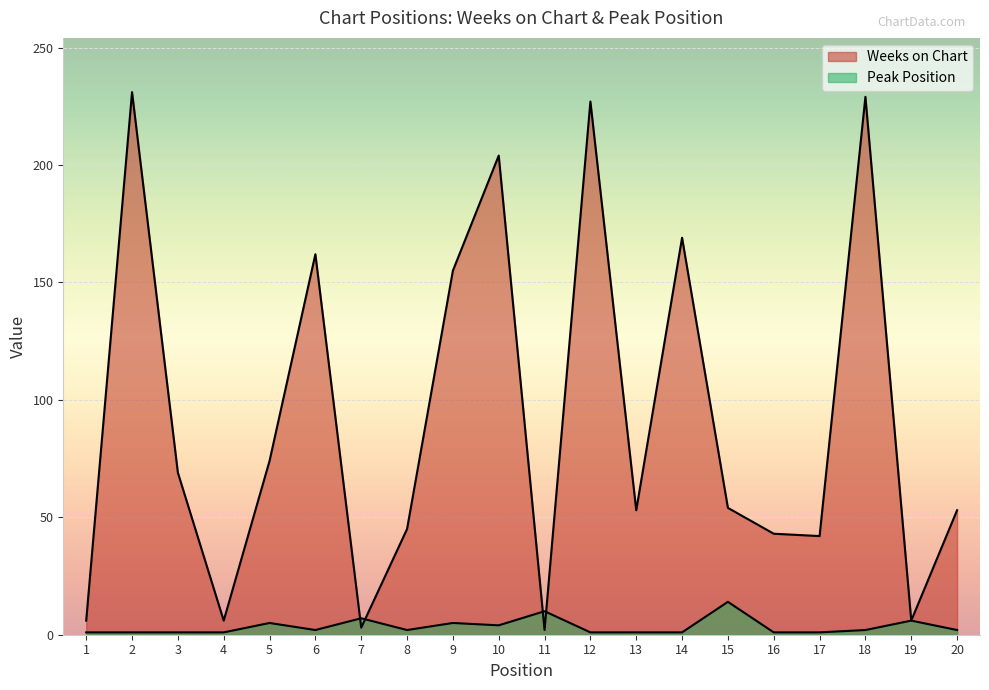

Rank the series by their average value, from lowest to highest.

Peak Position, Weeks on Chart